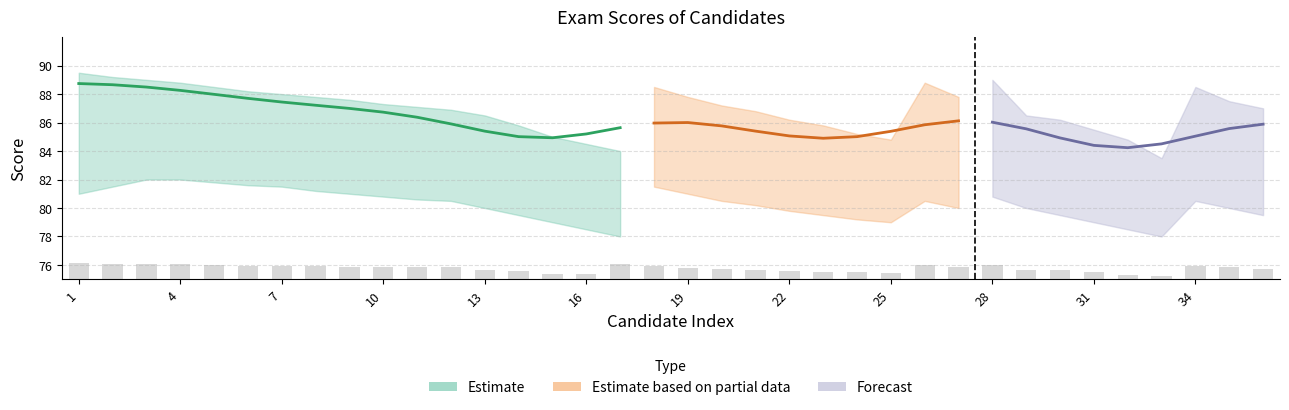

What is the average value?

75.8